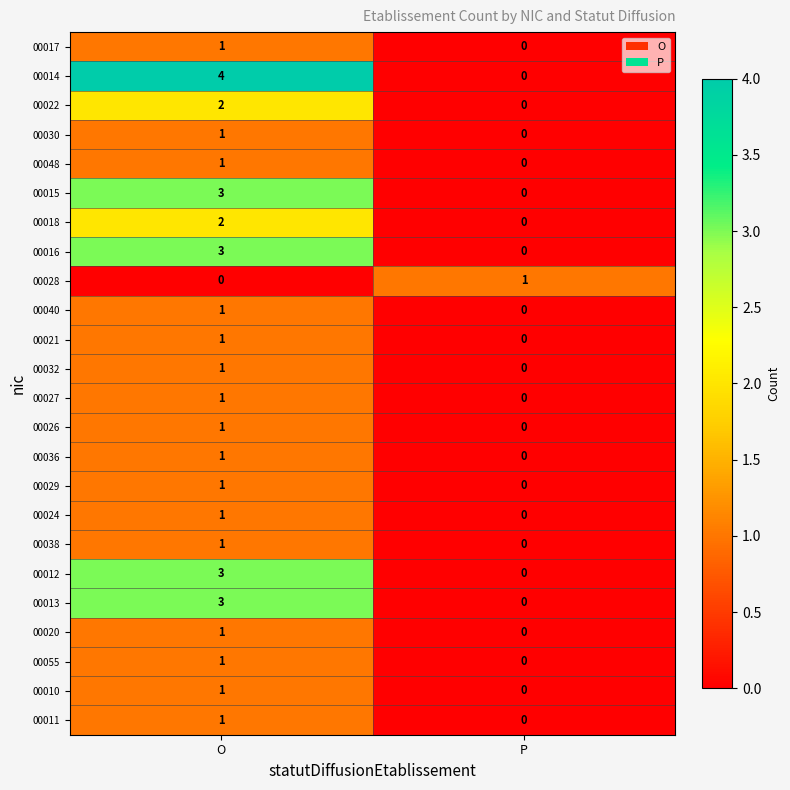

What is the difference between the highest and lowest values at O?

4